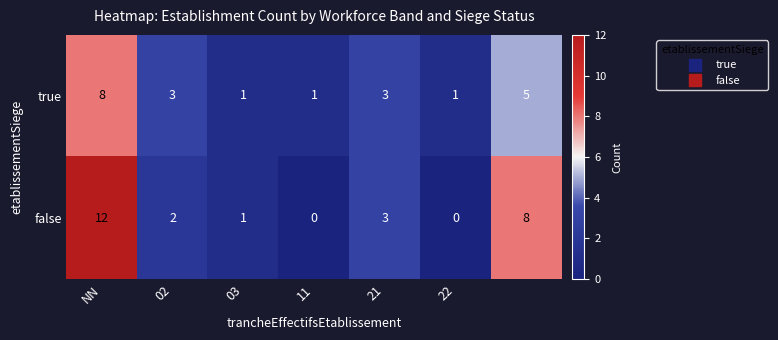

What is the maximum value for true?

8